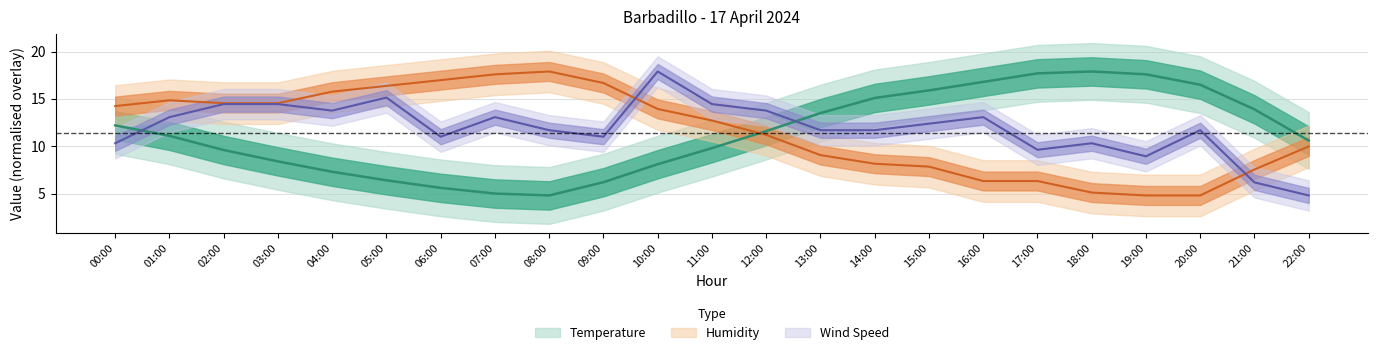

The Wind Speed series shows 11.0 at 06:00. True or false?

True